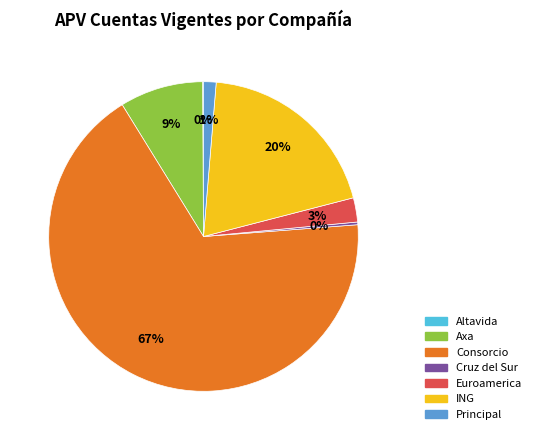

Is there a majority slice in this chart?

Yes